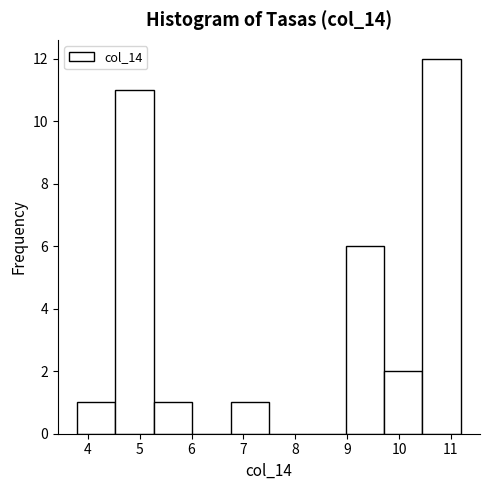

Over which range of the x-axis is the bar tallest?

10.45 to 11.19